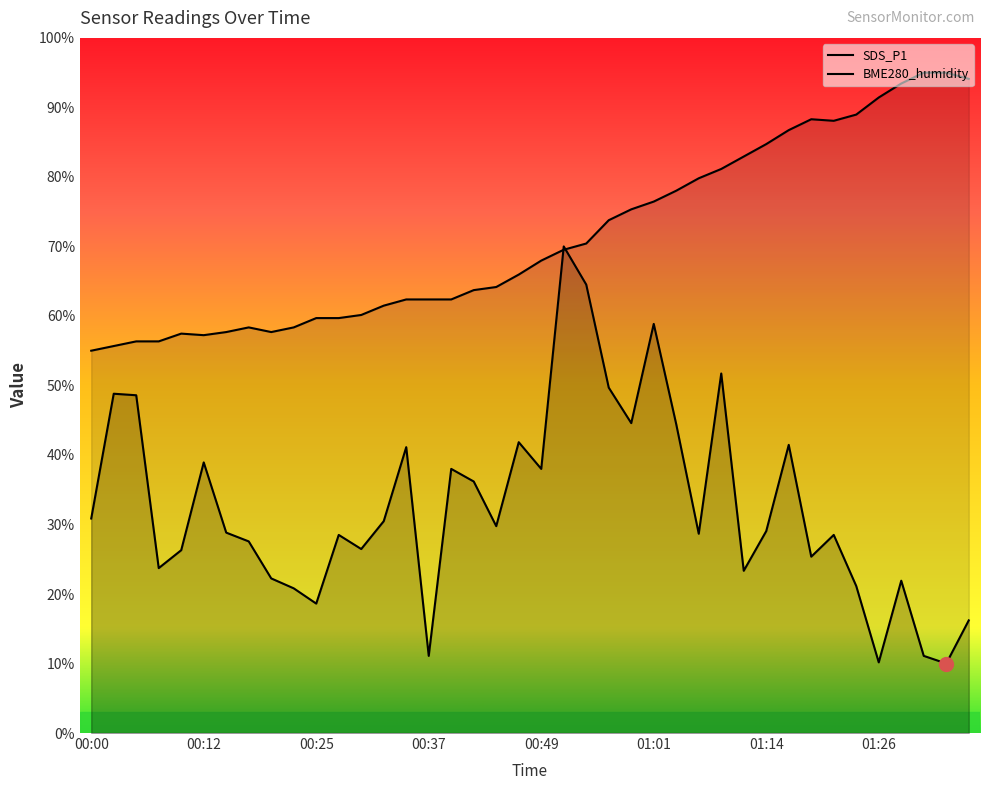

What is the minimum value shown in the chart?

10.0